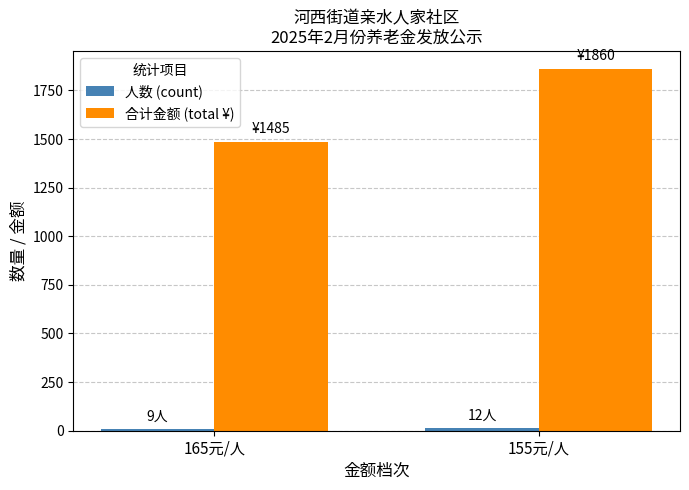

How many bars are there in total?

4